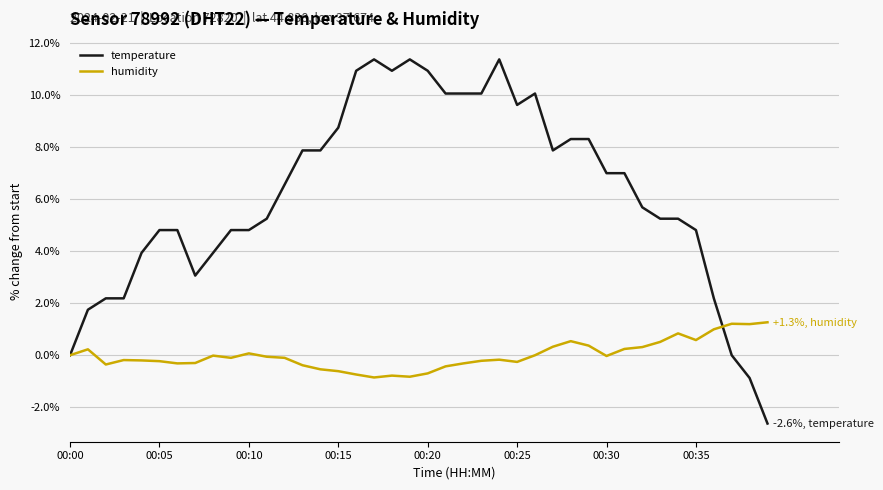

True or false: humidity and temperature intersect in this chart.

True